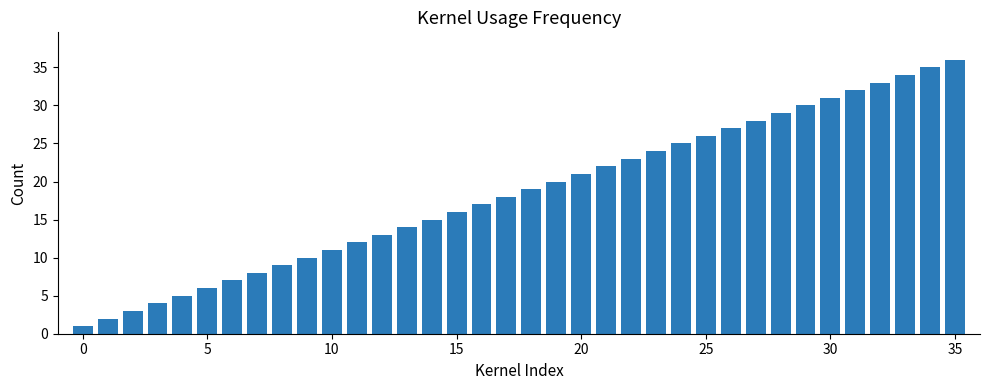

What is the maximum value shown in the chart?

36